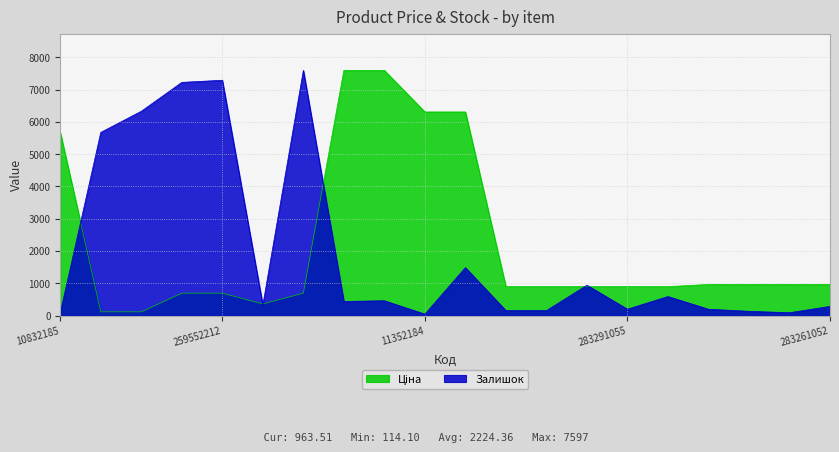

What is the label of the 16th point from the right?

259552212